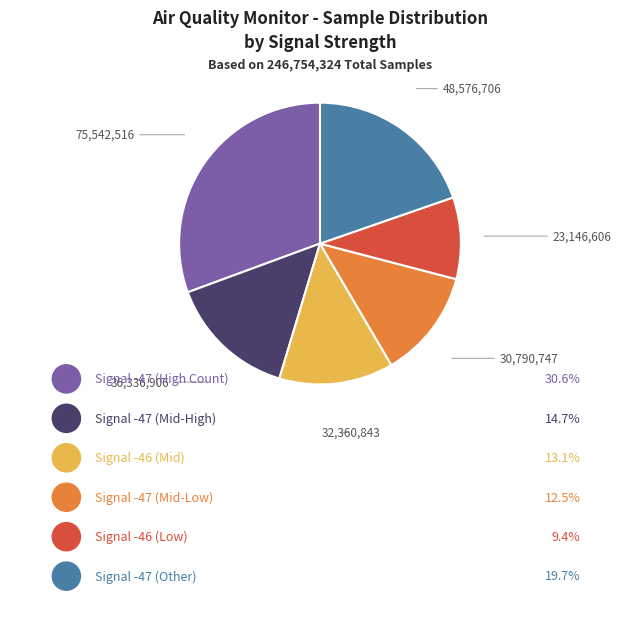

How many slices are in this pie chart?

6